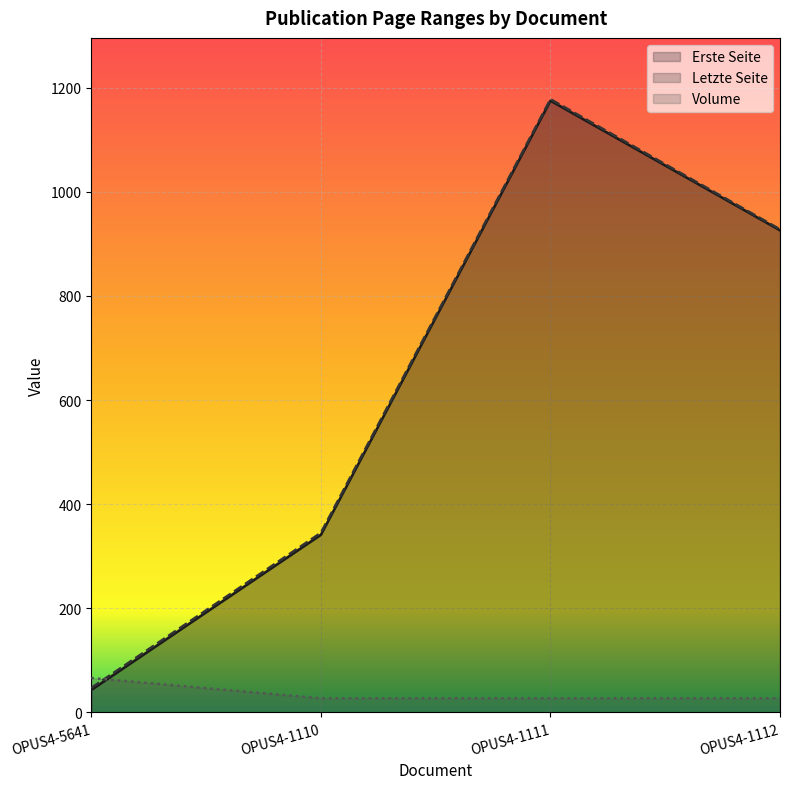

What is the difference between the highest and lowest values at OPUS4-5641?

23